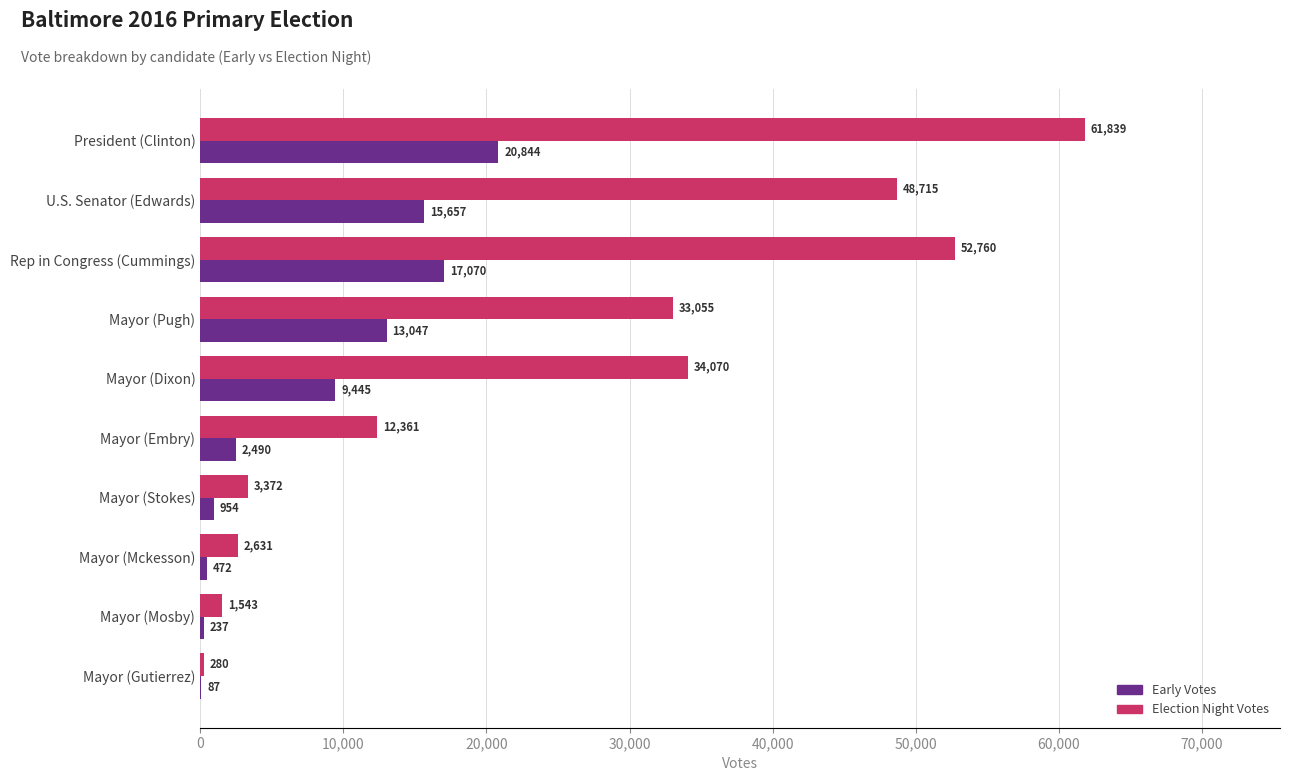

What is the greatest value displayed?

61839